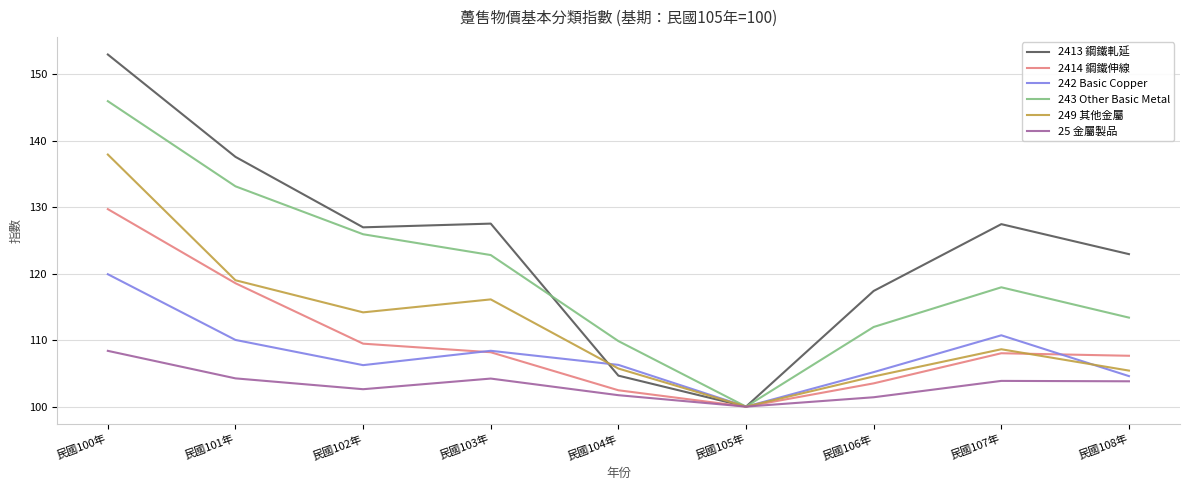

Which label corresponds to the largest value in the chart?

民國100年